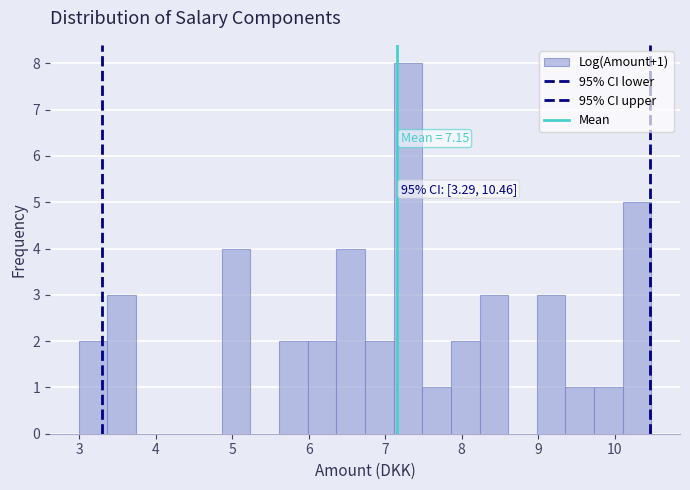

Read against the x-axis, roughly where is the centre of the tallest bar?

7.3